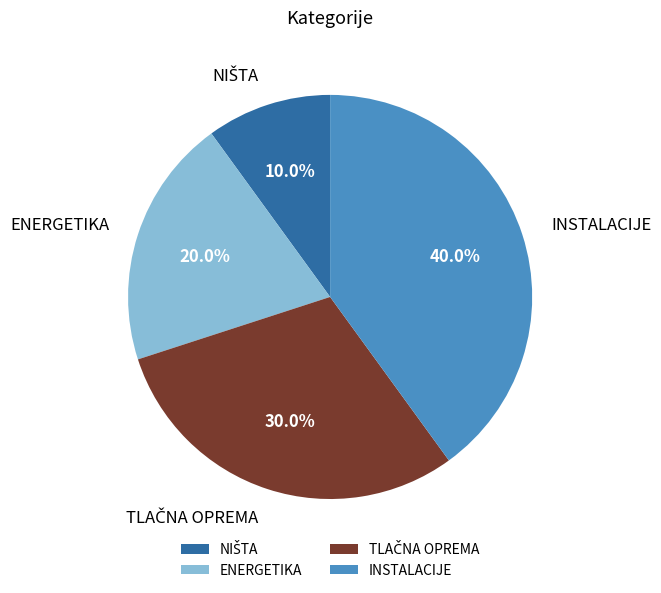

Does ENERGETIKA represent more than half of the total?

No